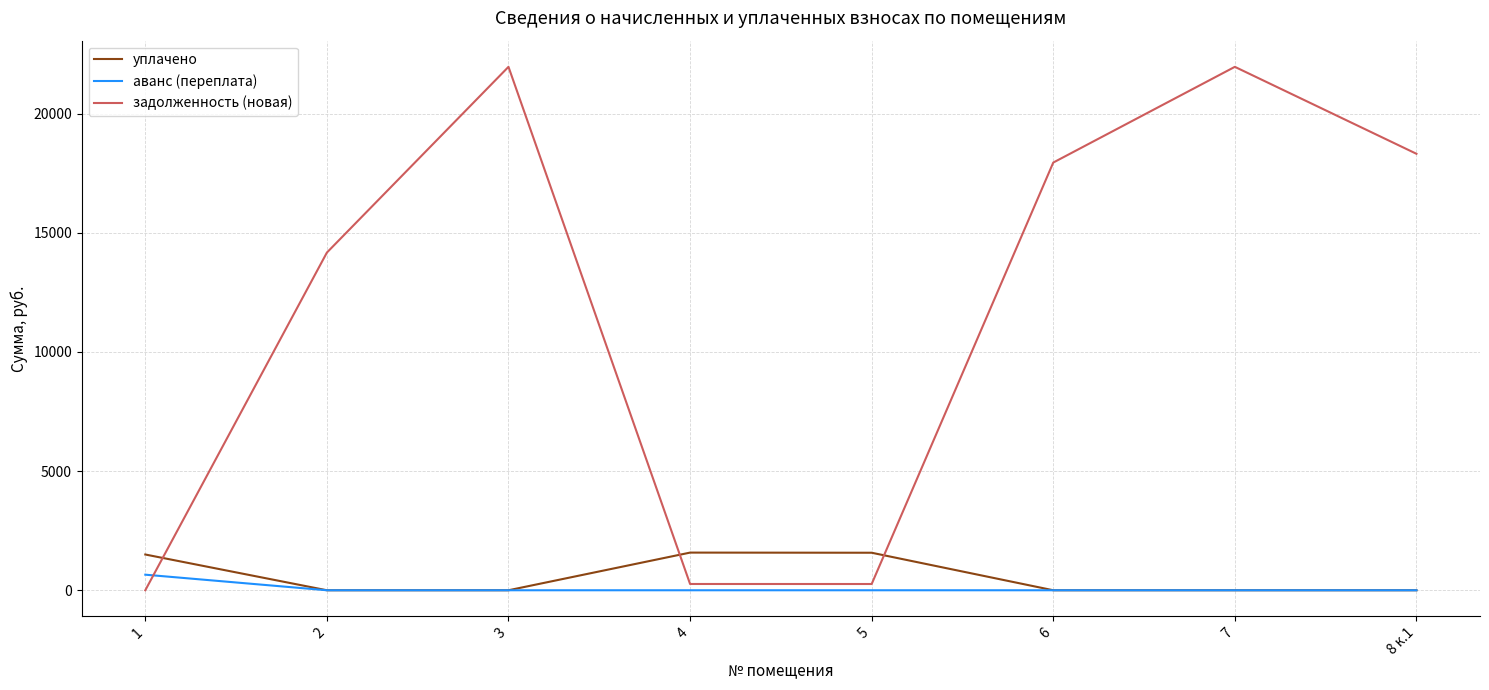

Between which two adjacent categories do задолженность (новая) and аванс (переплата) first intersect?

1 and 2